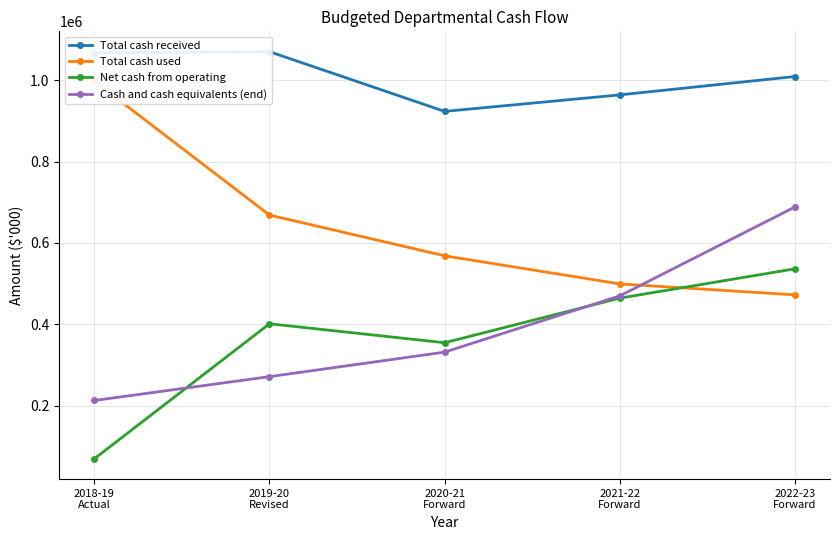

What position from the right is 2018-19
Actual?

5